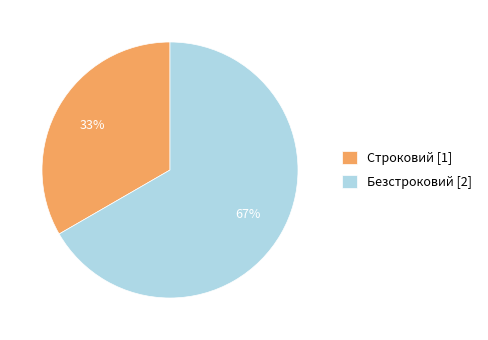

To the nearest percent, what portion does Безстроковий [2] represent?

67%